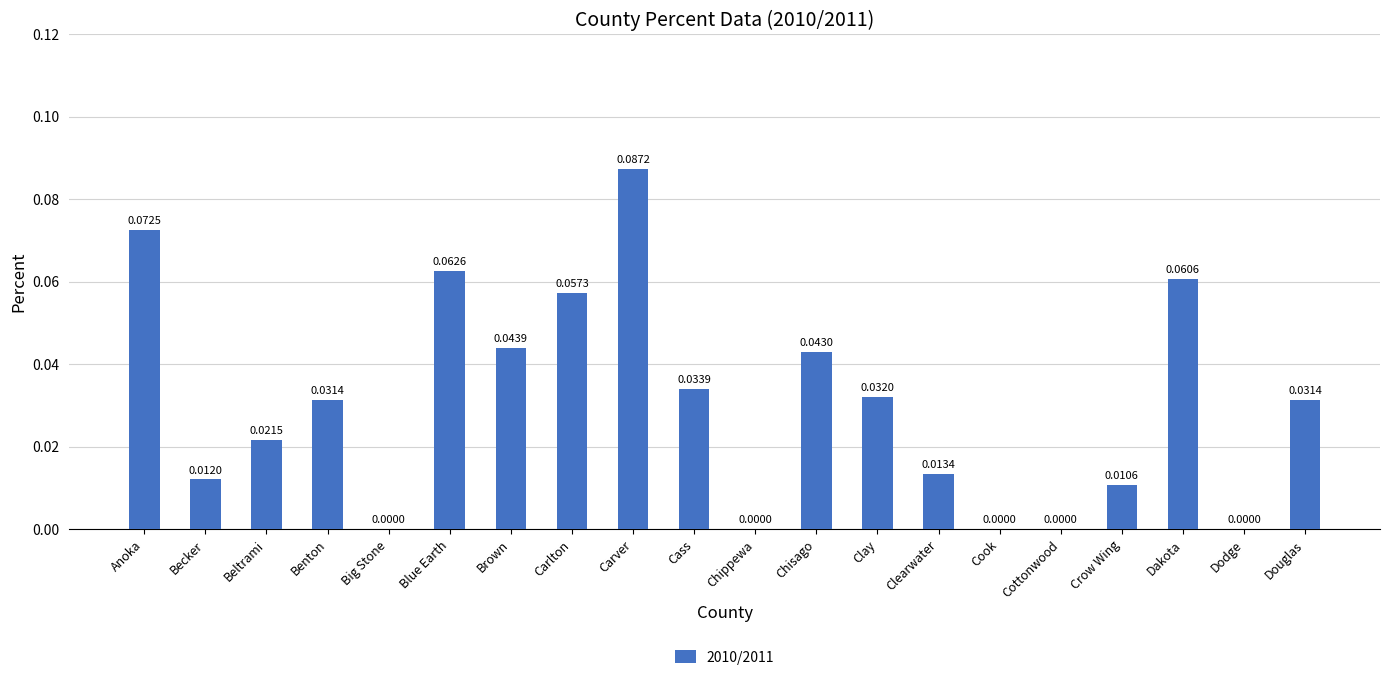

What is the change in value from Anoka to Crow Wing?

-0.1